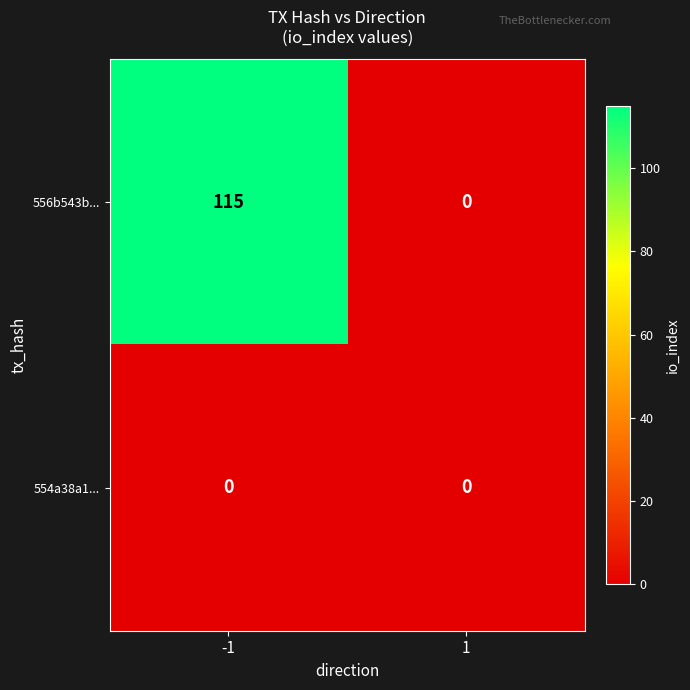

What is the sum of the 556b543b... values at -1 and 1?

115